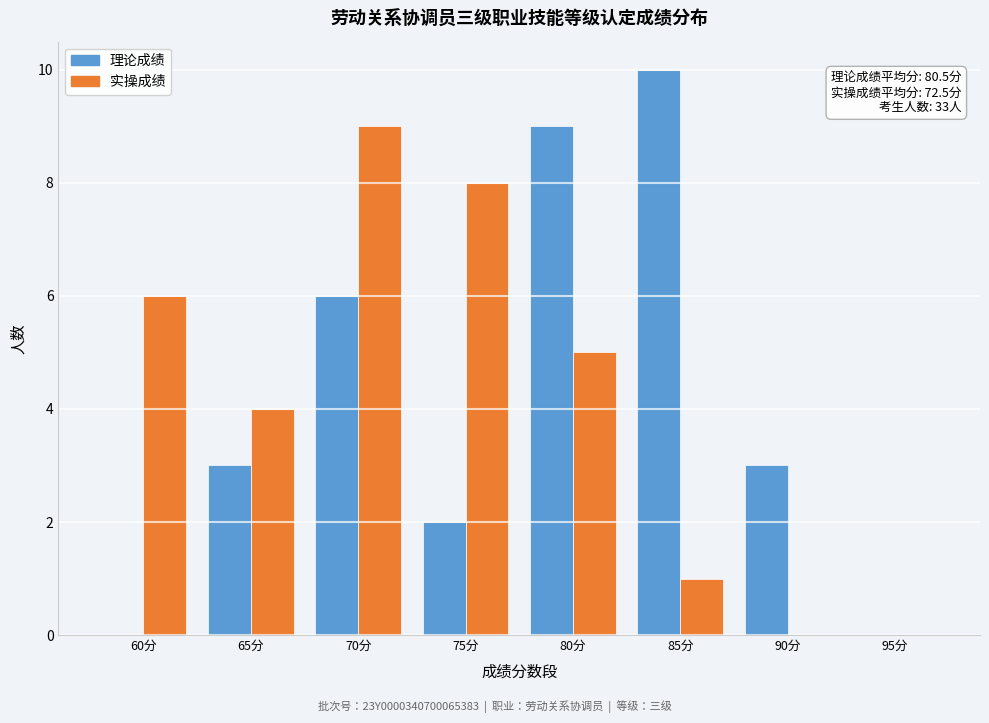

Reading left to right, transcribe all the data shown in this chart.

理论成绩: 60分=0	65分=3	70分=6	75分=2	80分=9	85分=10	90分=3	95分=0
实操成绩: 60分=6	65分=4	70分=9	75分=8	80分=5	85分=1	90分=0	95分=0